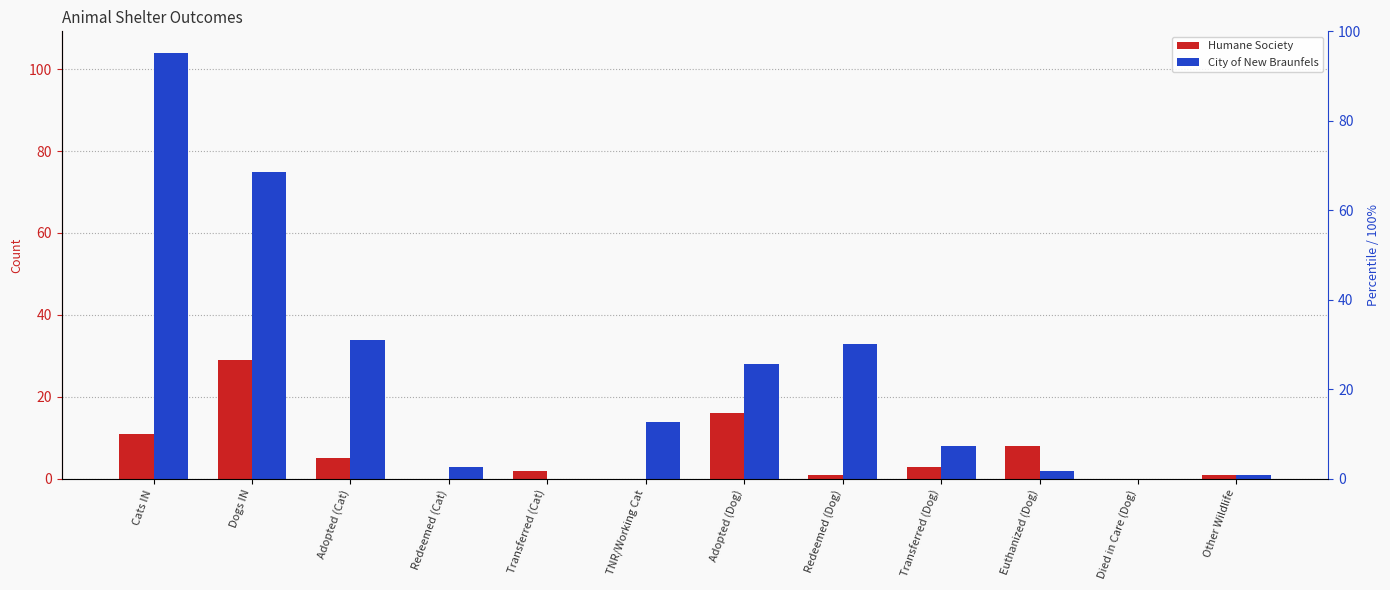

Which has a higher value, Transferred (Dog) or Adopted (Dog)?

Adopted (Dog)